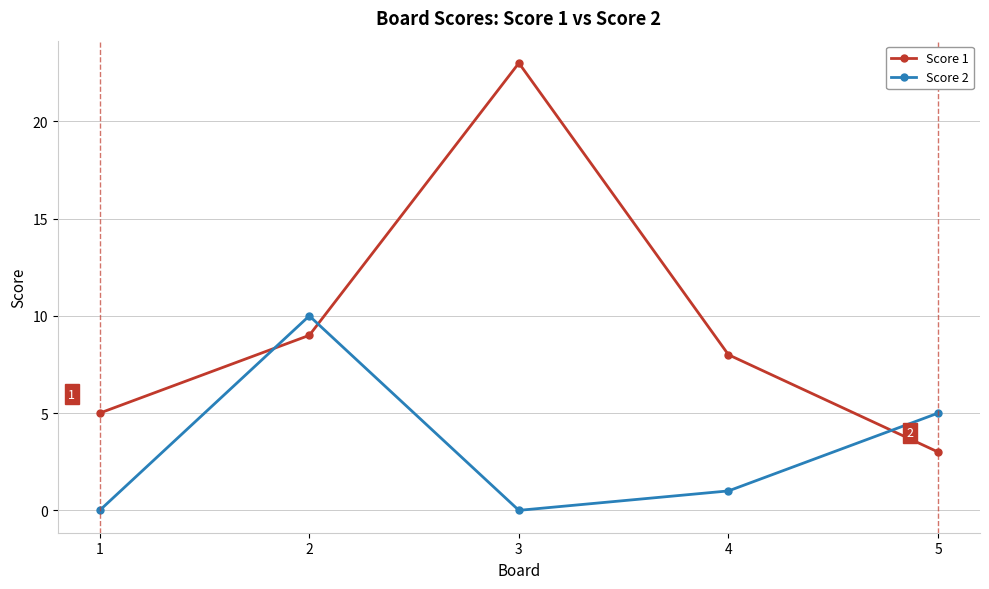

List the series in order of their peak value, lowest first.

Score 2, Score 1